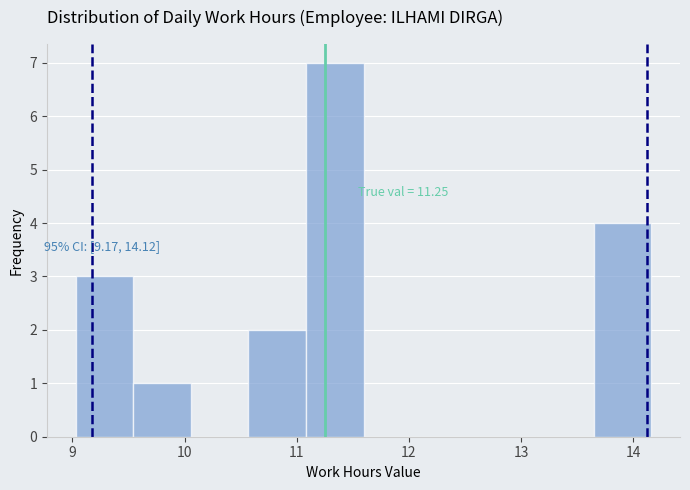

Which range on the x-axis has the tallest bar?

11.1 to 11.6